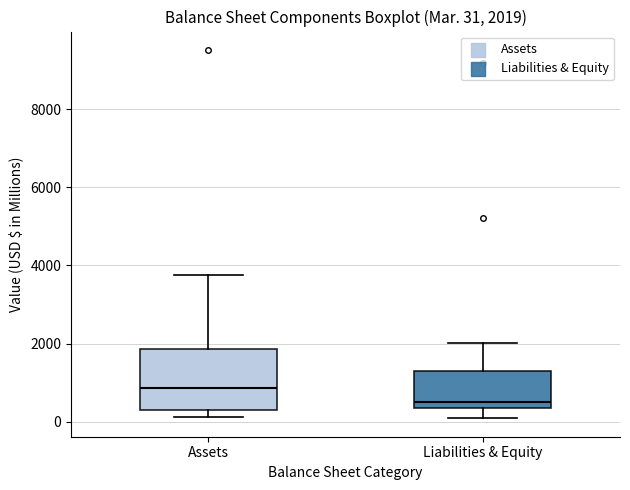

Which box has the highest median line?

Assets